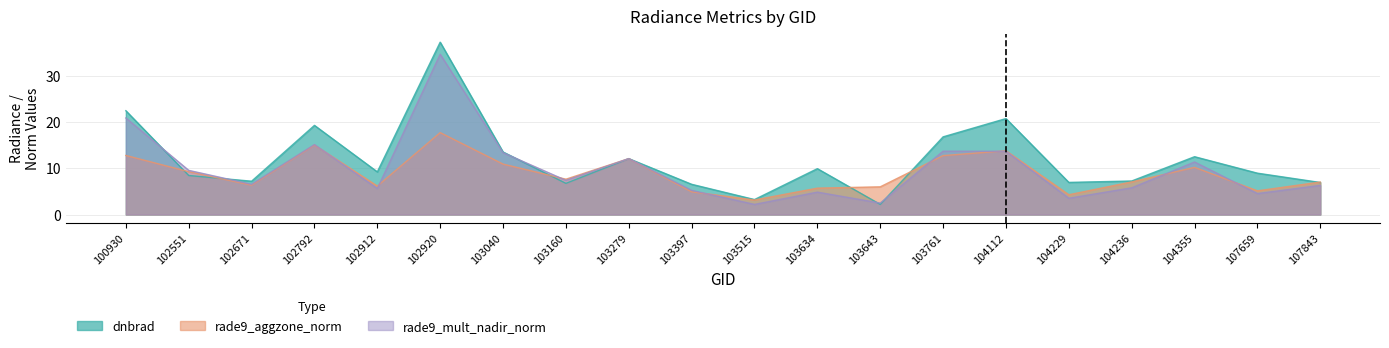

In dnbrad, how many points are higher than both neighbors (excluding endpoints)?

6